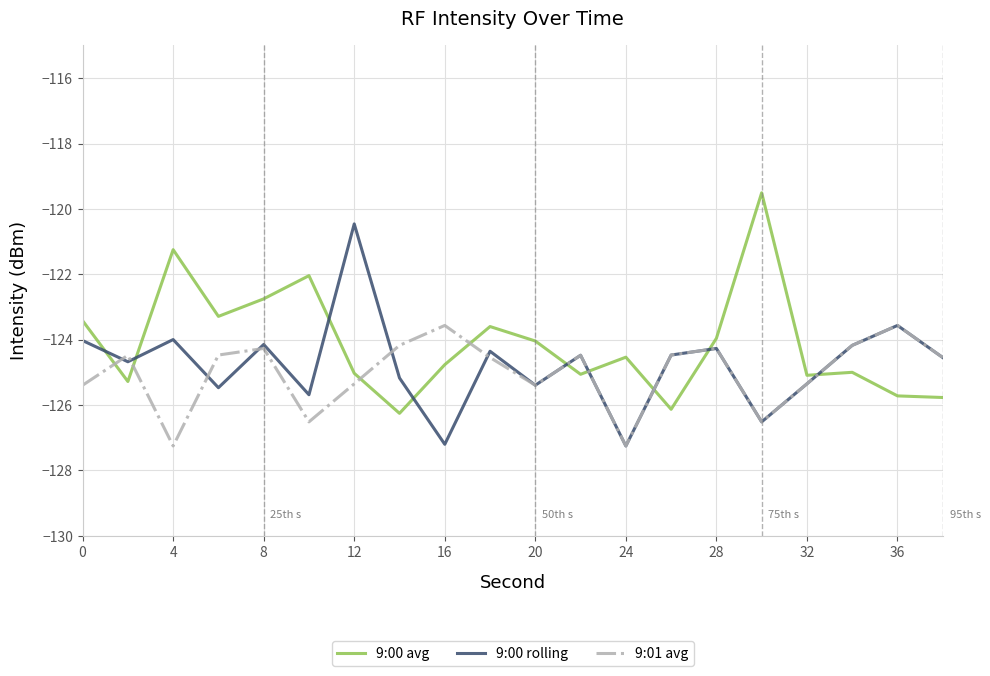

Count the number of categories in the chart.

20